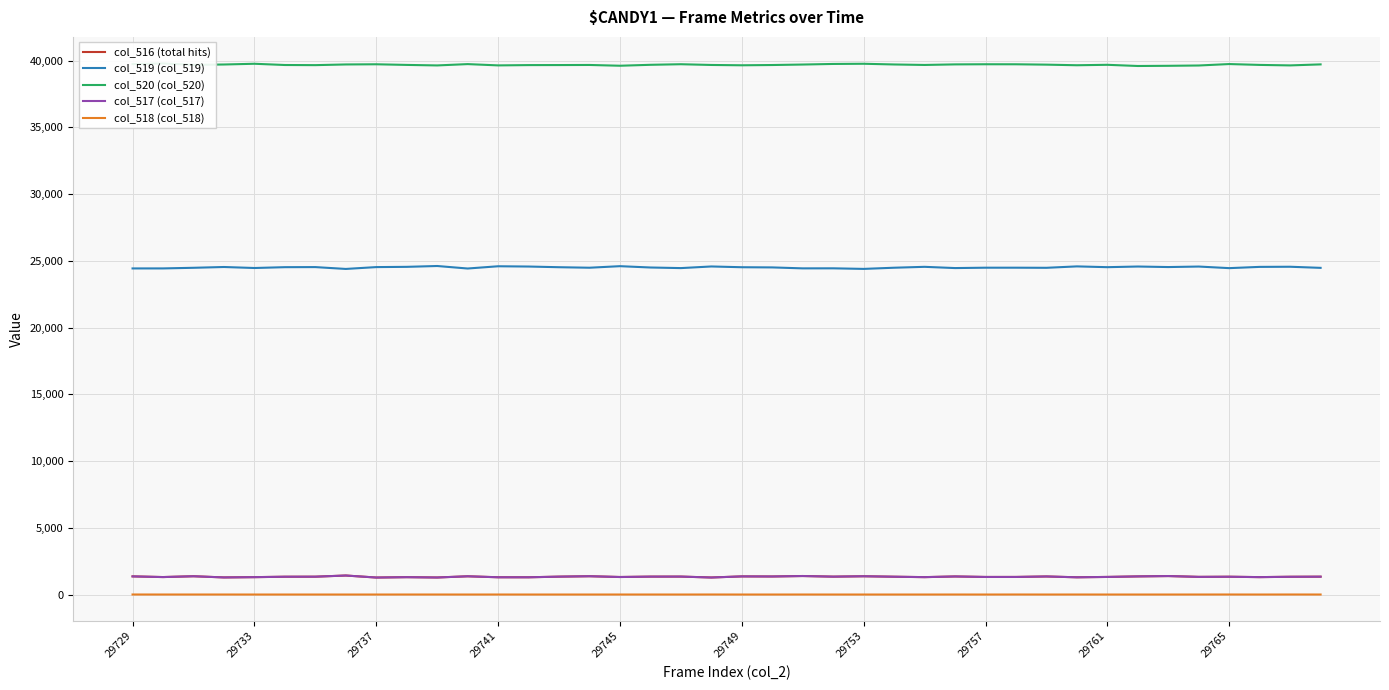

True or false: col_520 (col_520) and col_518 (col_518) cross at least once.

False